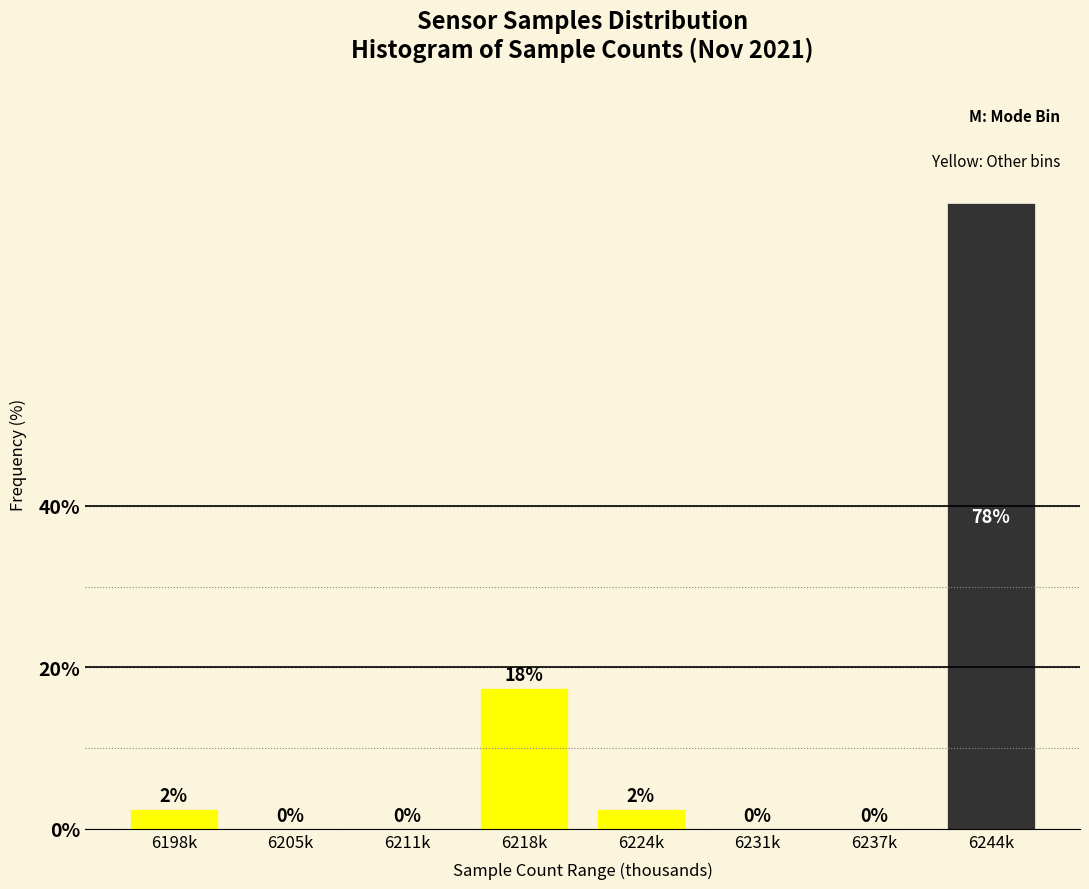

At which label is the value closest to 38?

6218k